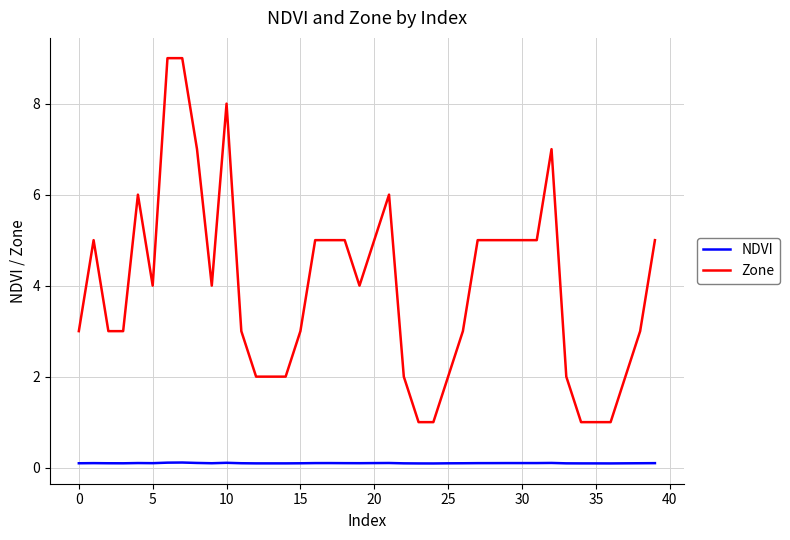

What is the difference between the maximum and second lowest values in the Zone series?

8.0